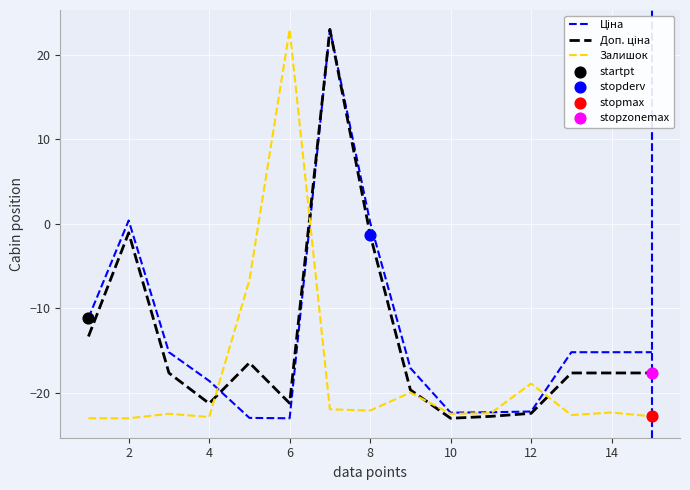

What is the minimum value shown in the chart?

-23.0